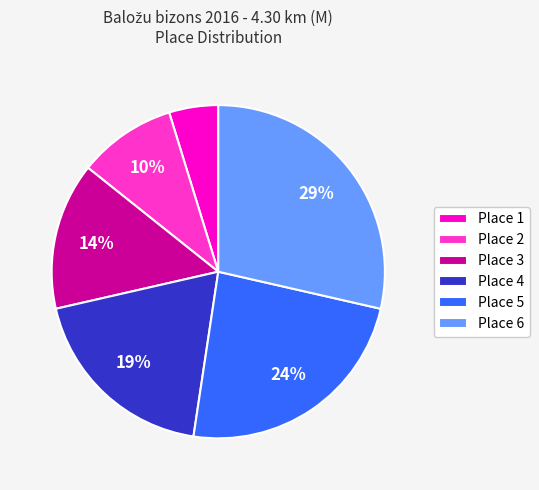

What is the largest slice in the pie chart?

Place 6